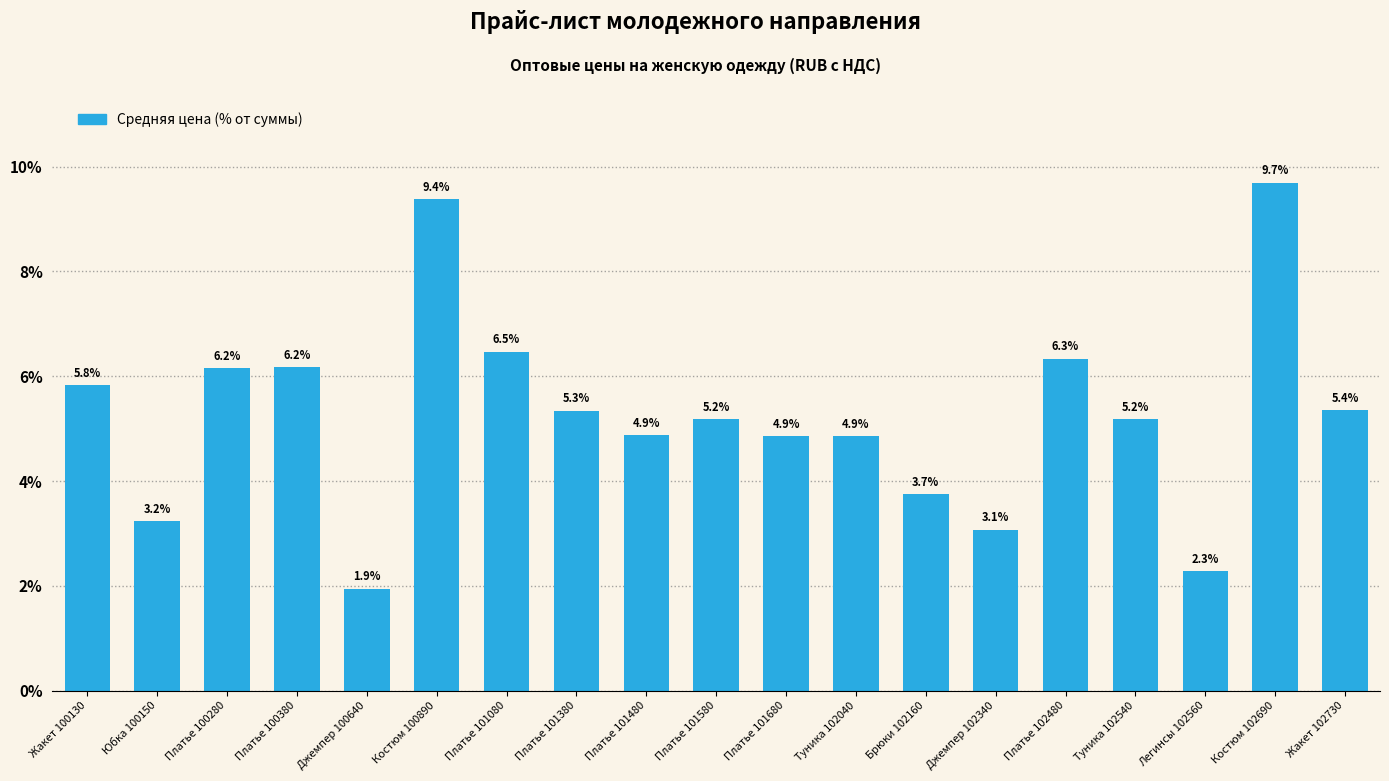

How many values are below 5?

8